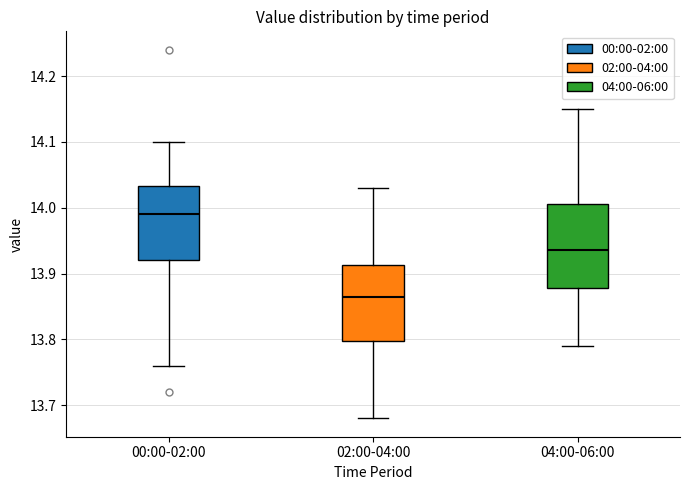

Which box's median line is the lowest?

02:00-04:00